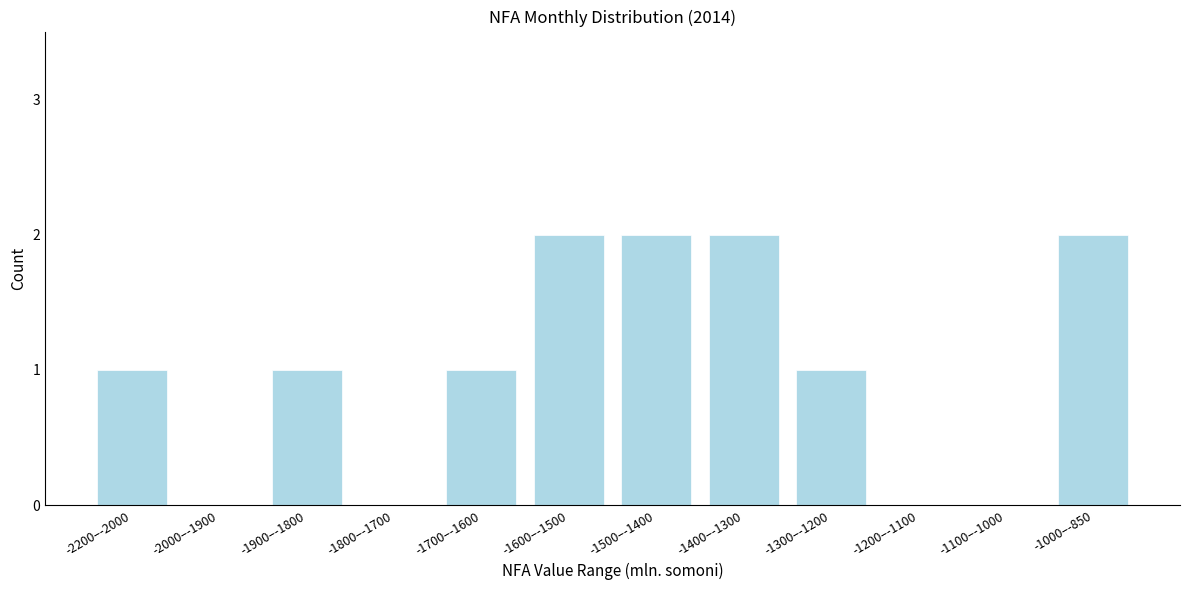

Reading left to right, transcribe all the data shown in this chart.

-2200–-2000=1	-2000–-1900=0	-1900–-1800=1	-1800–-1700=0	-1700–-1600=1	-1600–-1500=2	-1500–-1400=2	-1400–-1300=2	-1300–-1200=1	-1200–-1100=0	-1100–-1000=0	-1000–-850=2